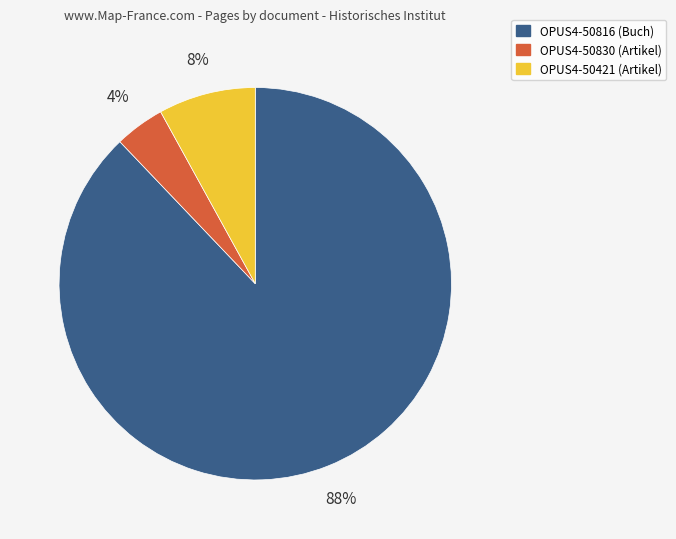

Does OPUS4-50421 represent more than half of the total?

No